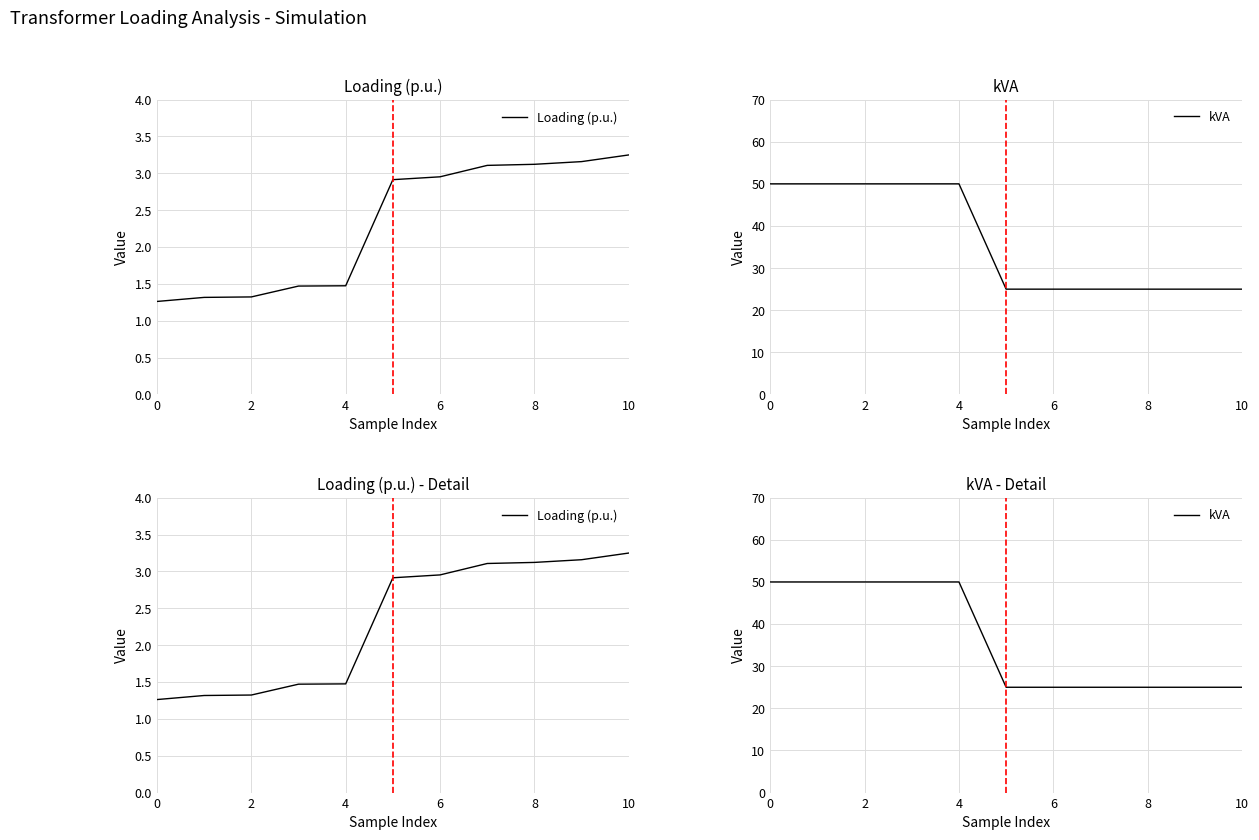

Is the value of kVA at 10 greater than the value of Loading (p.u.) at 4?

Yes